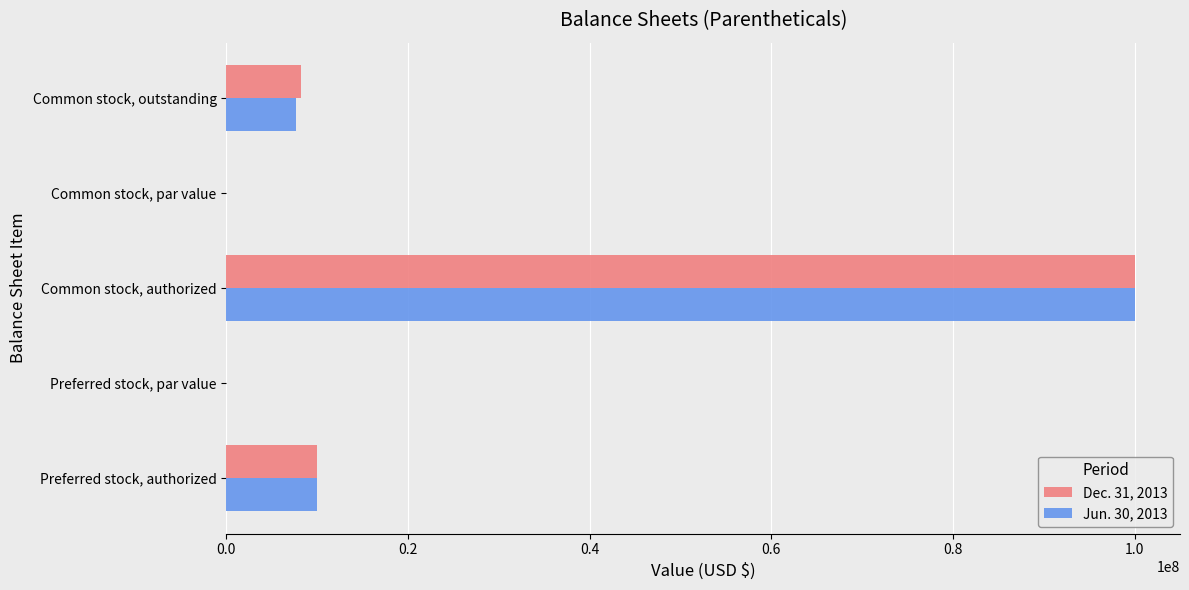

What is the maximum value shown in the chart?

100000000.0